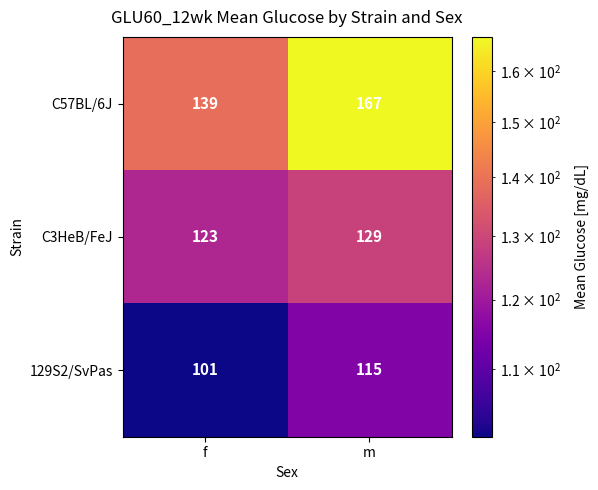

What is the sum of all C3HeB/FeJ values?

252